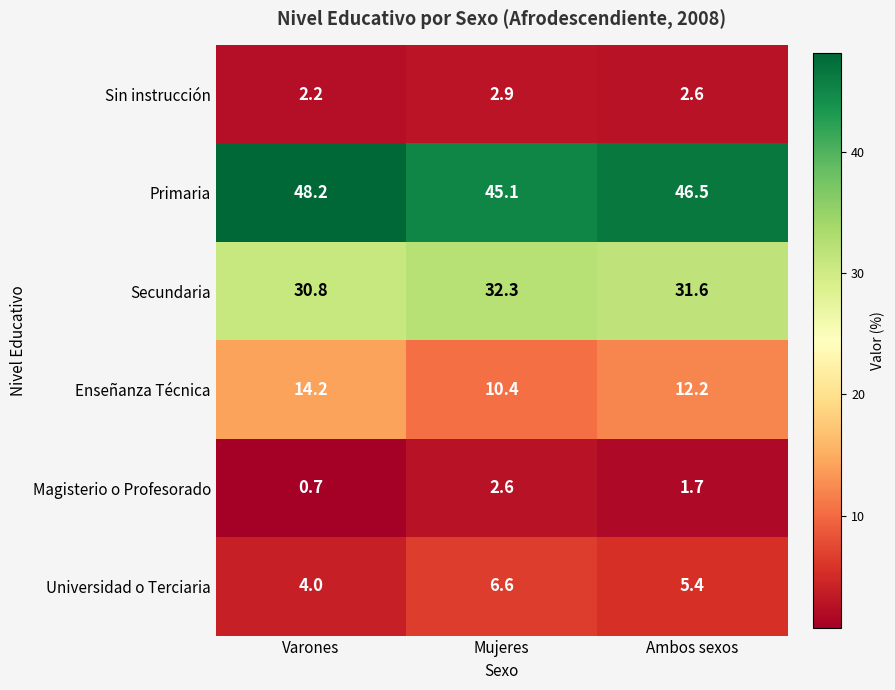

Which series has the largest range (max minus min)?

Enseñanza Técnica